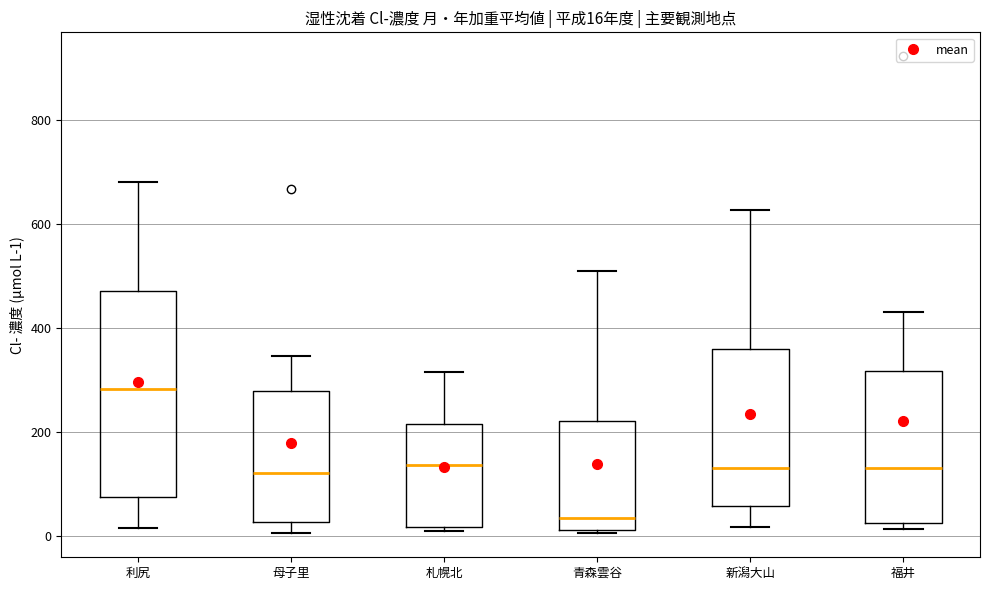

Which box is the tallest, from its lower edge to its upper edge?

利尻